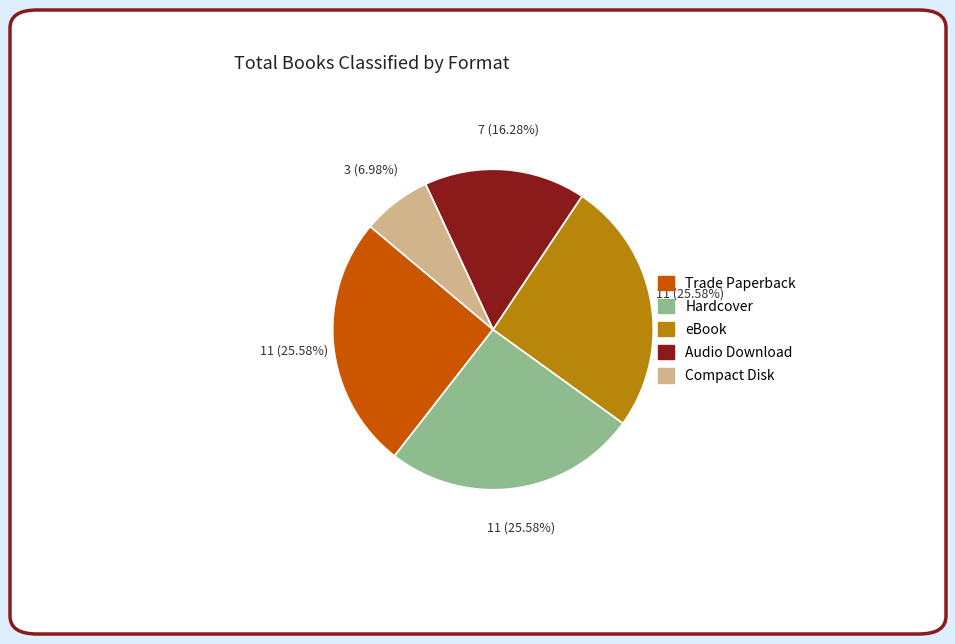

How many slices are in this pie chart?

5